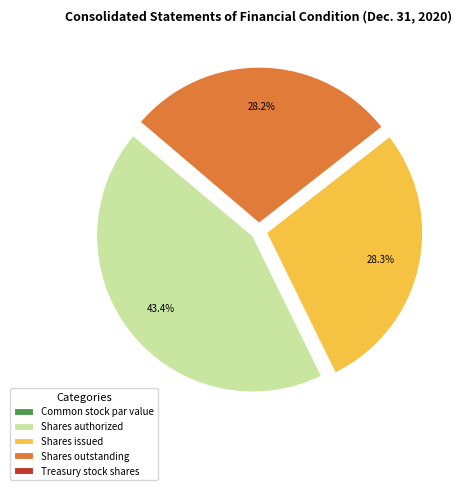

True or false: Shares authorized accounts for 43% of the total.

True